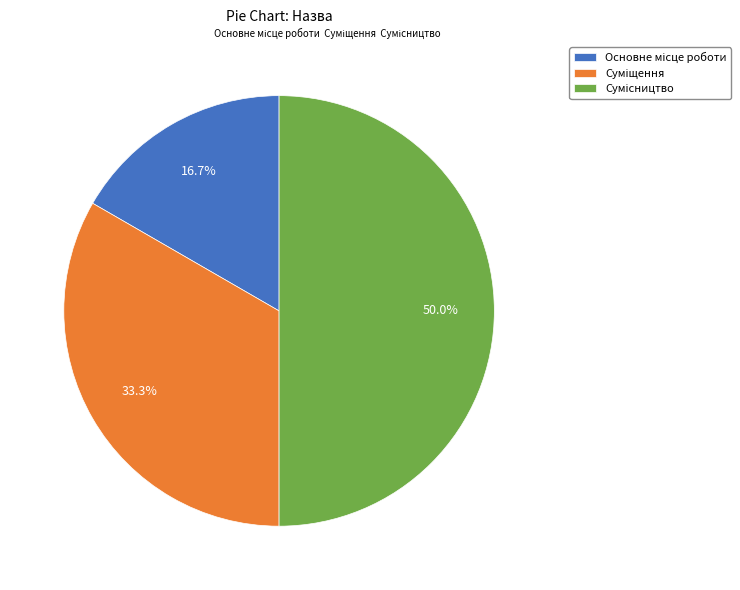

How many slices are in this pie chart?

3